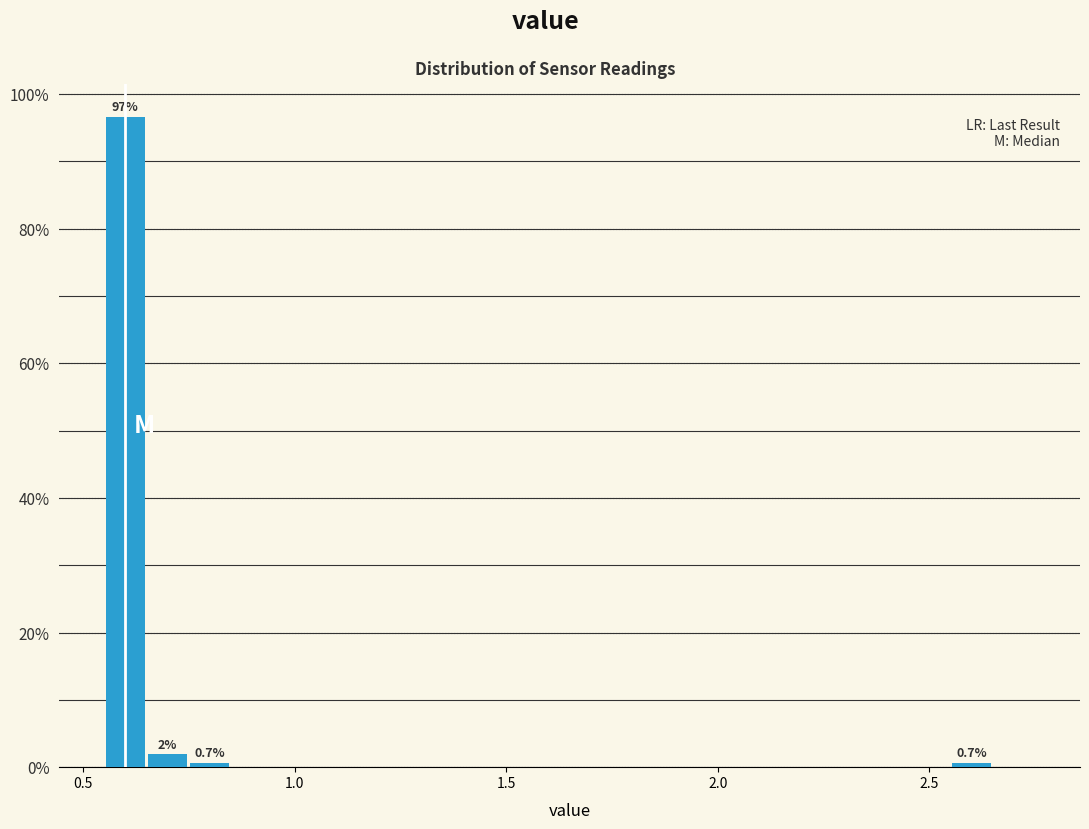

Read against the x-axis, roughly where is the centre of the tallest bar?

0.60